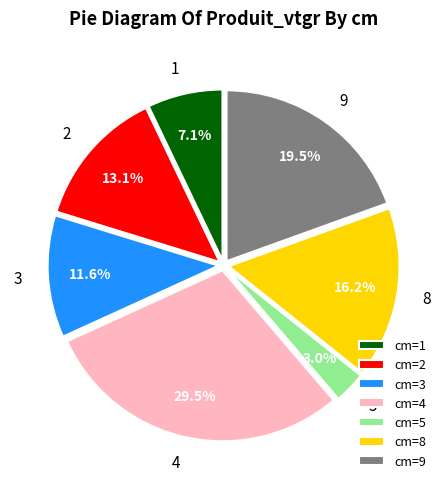

Rank the categories by value from lowest to highest.

cm=5, cm=1, cm=3, cm=2, cm=8, cm=9, cm=4